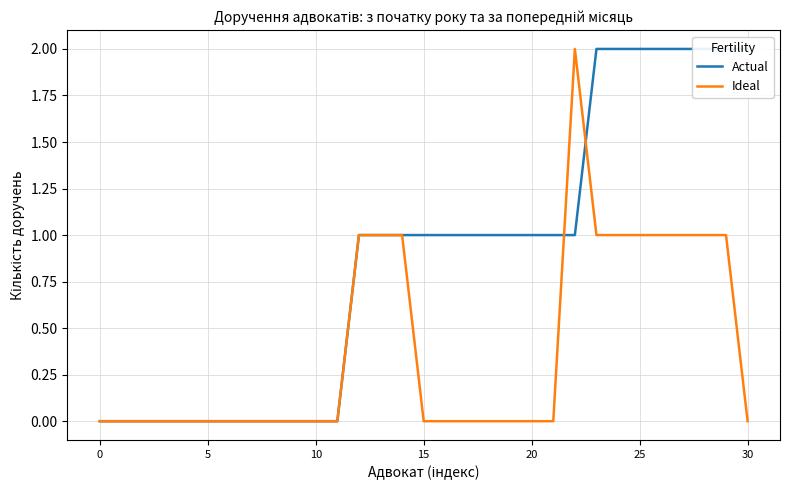

Between which two adjacent categories do Ideal and Actual first intersect?

21 and 22